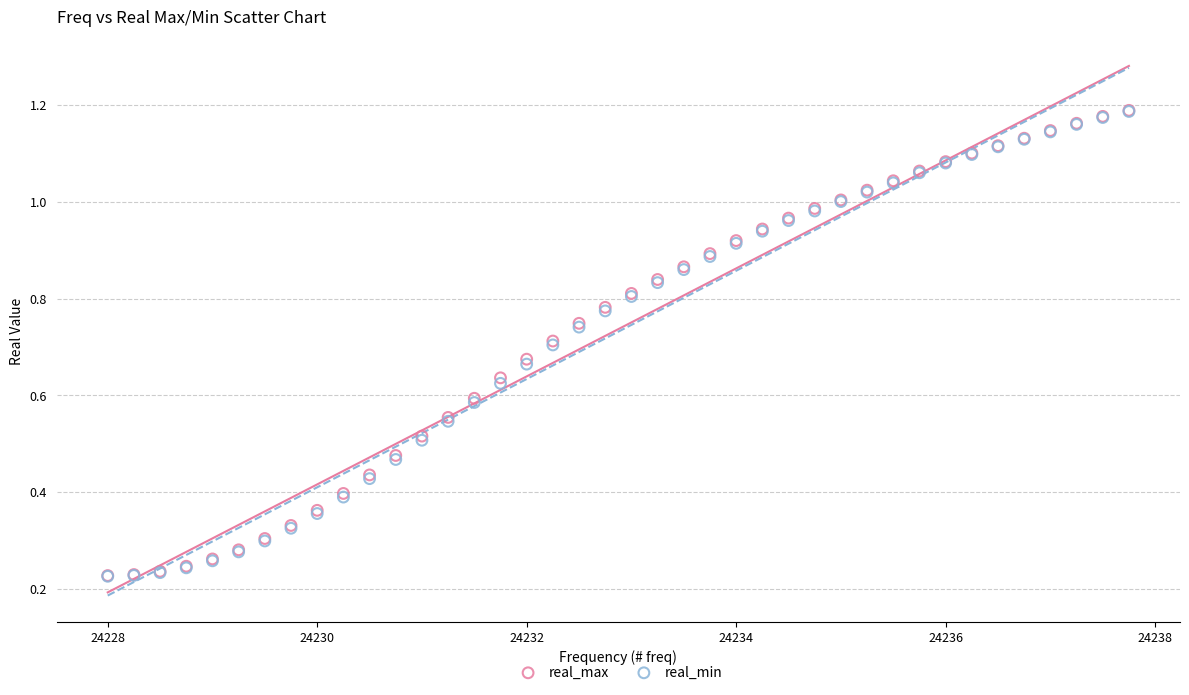

What are all the series names shown in the legend?

real_max, real_min